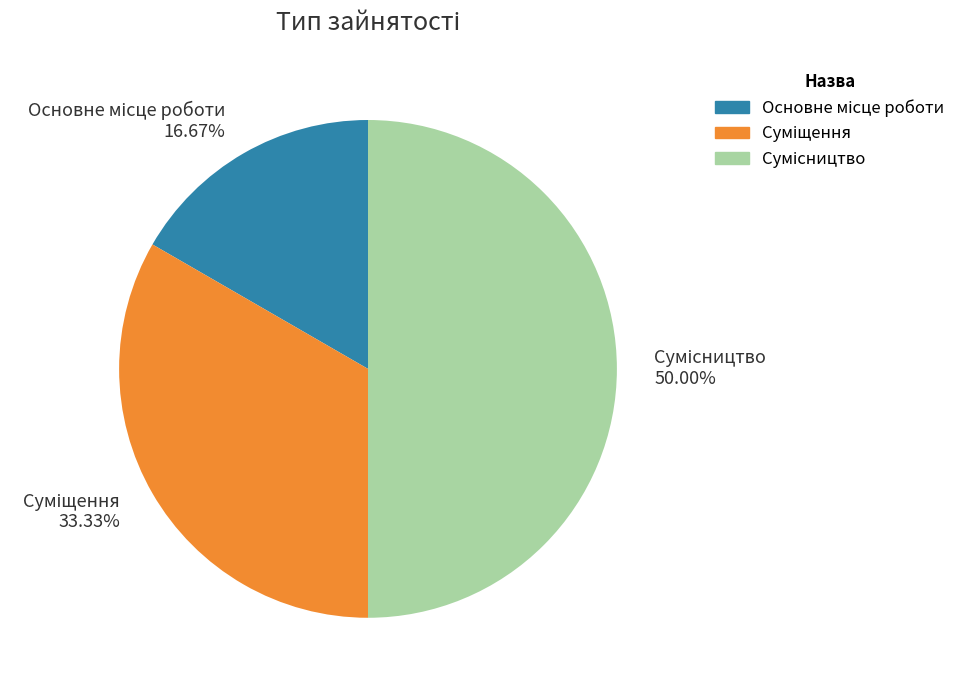

Rank the categories by value from lowest to highest.

Основне місце роботи, Суміщення, Сумісництво